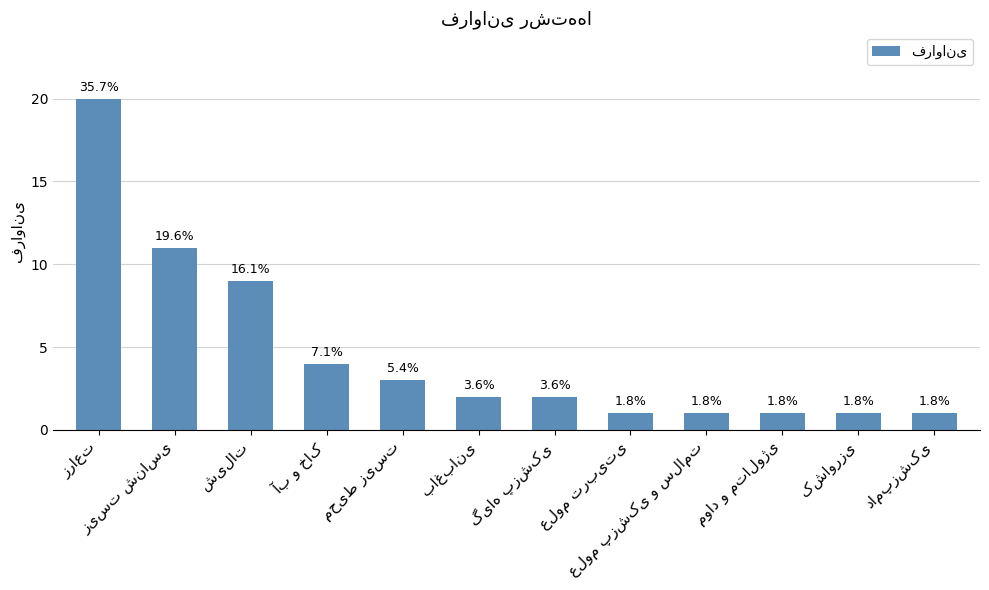

Are the bars grouped side by side (vs. stacked)?

No